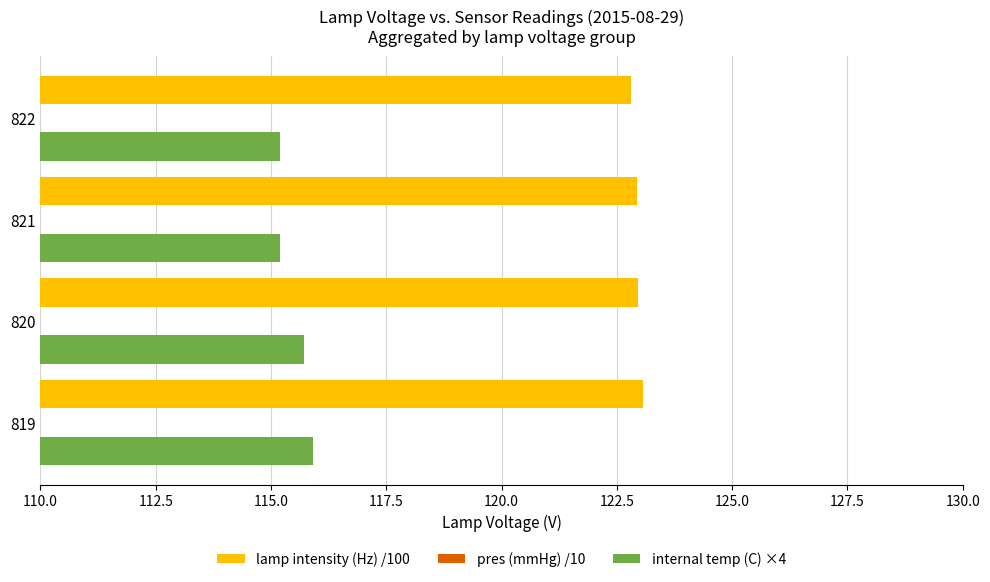

Does the chart contain stacked bars?

No